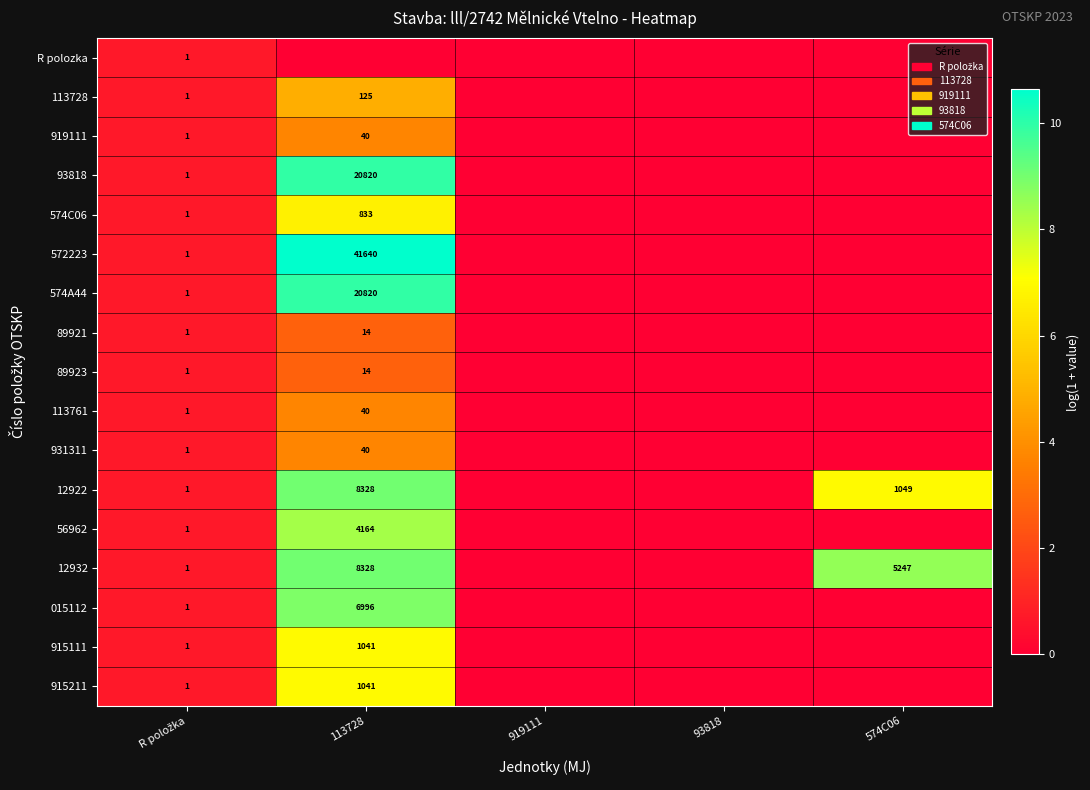

Which category has the lowest value across all series?

113728